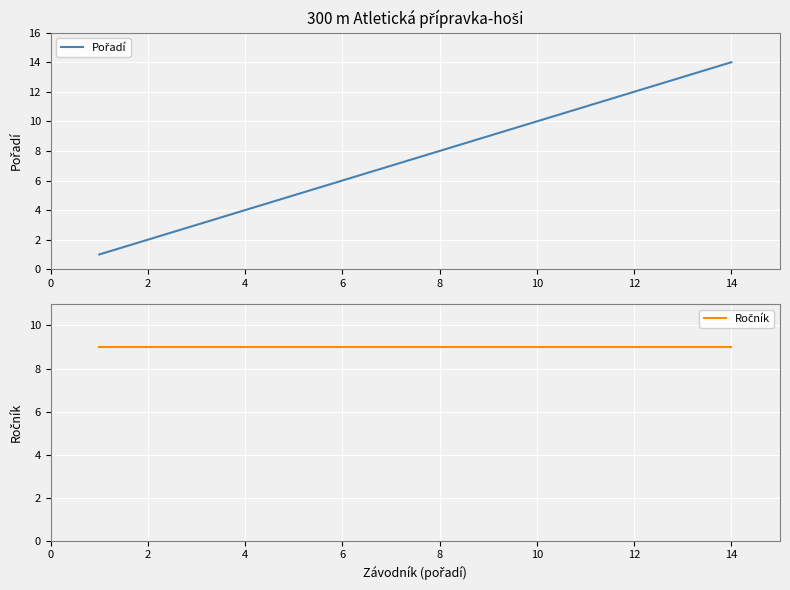

What is the difference between the maximum and minimum values in the Pořadí series?

13